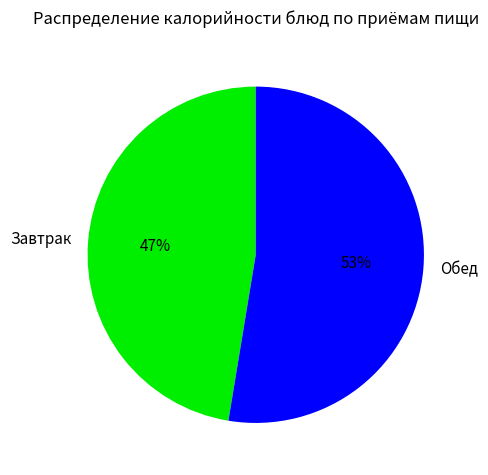

Combined, do Завтрак and Обед account for over 50%?

Yes